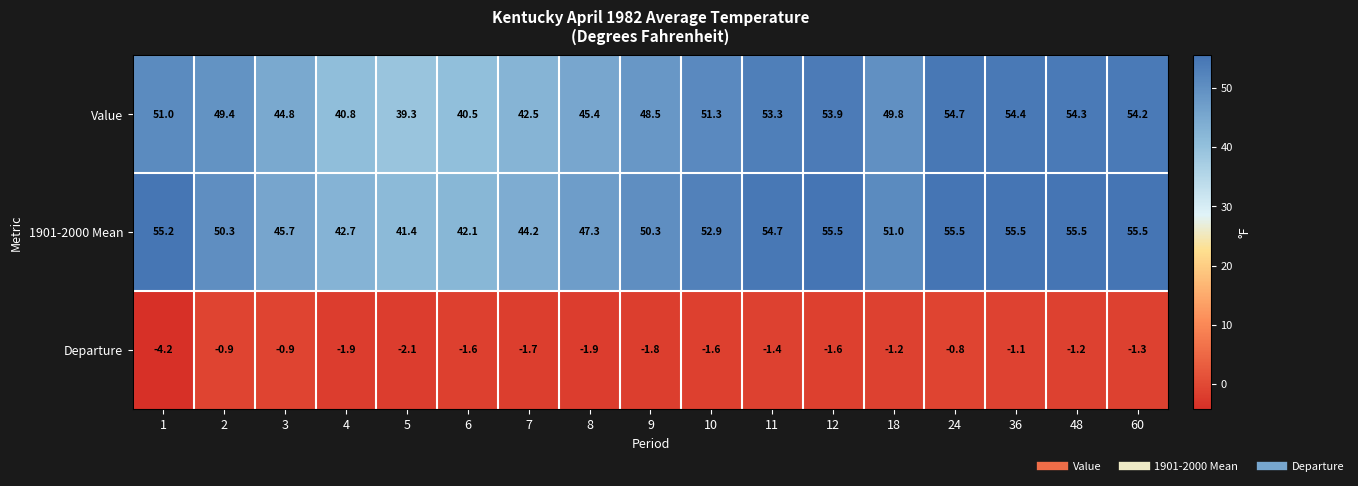

What is the greatest value displayed?

55.5